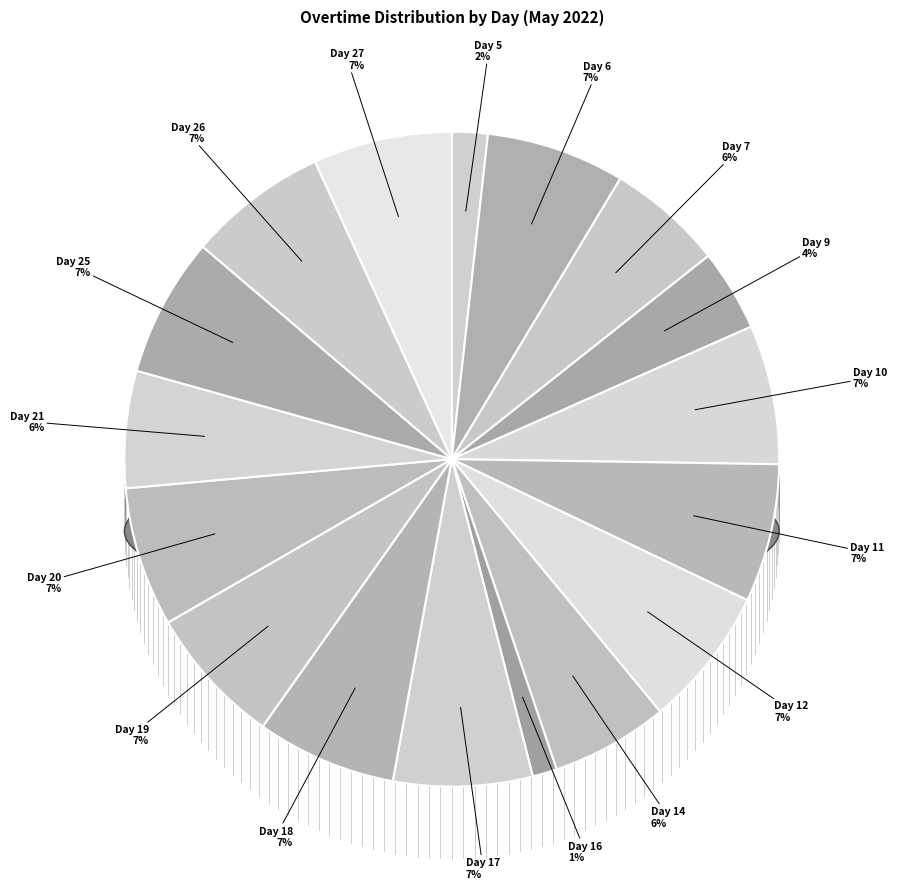

What is the largest slice in the pie chart?

Day 12